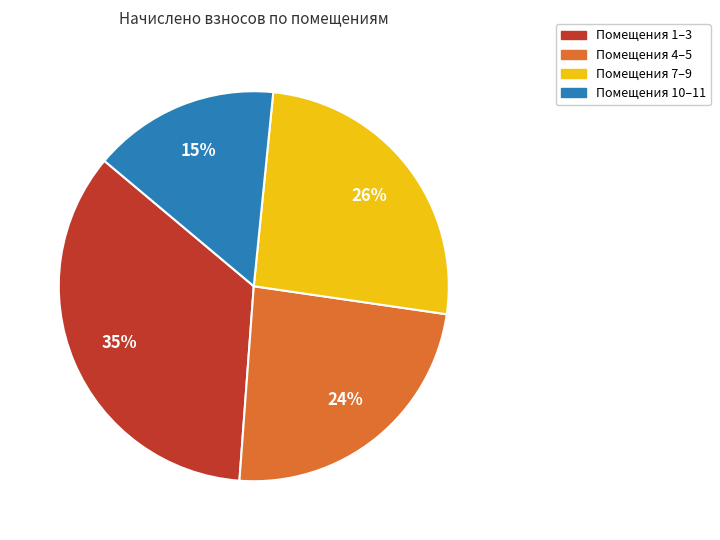

Is there any slice that represents more than half of the pie?

No